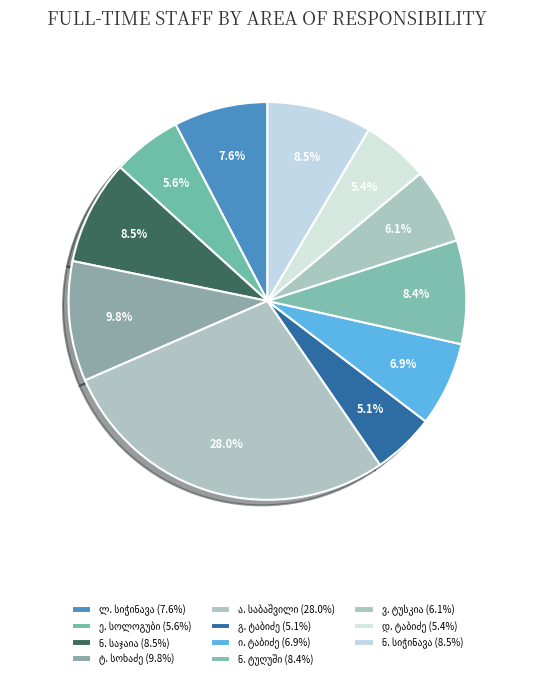

Is there a majority slice in this chart?

No